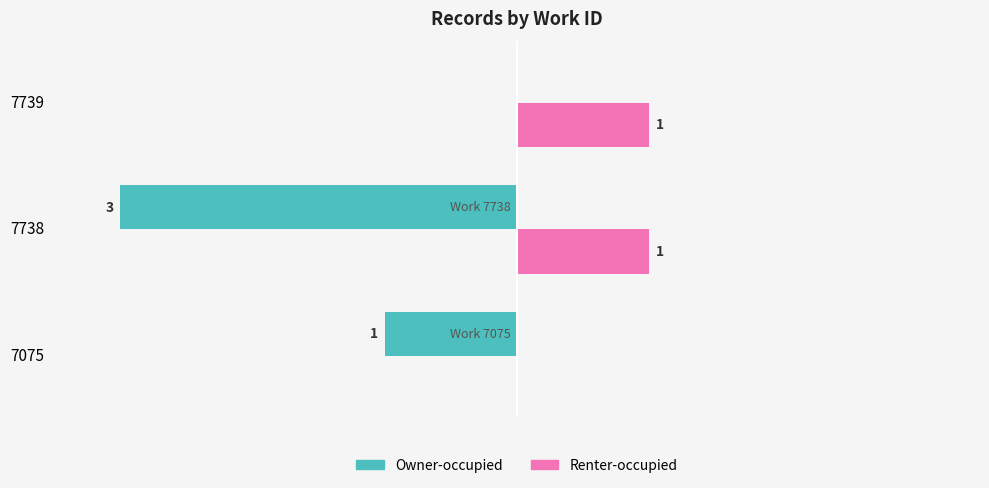

Is the value of Renter-occupied at 7738 greater than the value of Owner-occupied at 7075?

Yes